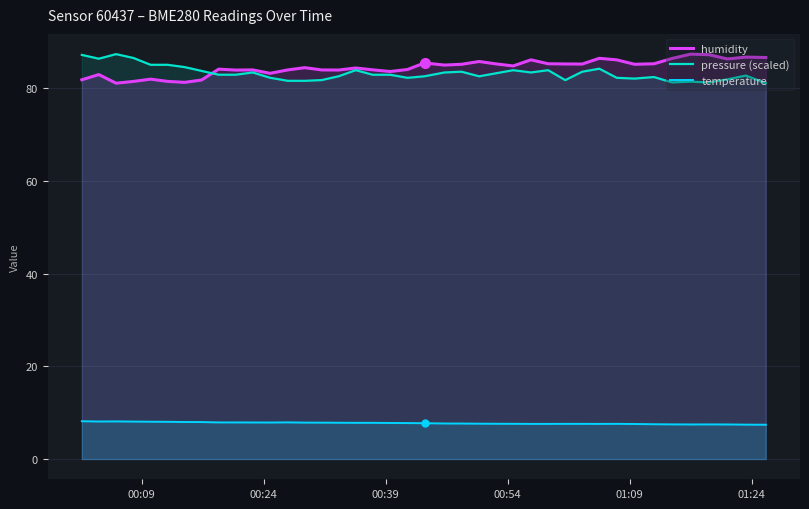

What is the smallest value displayed?

7.4